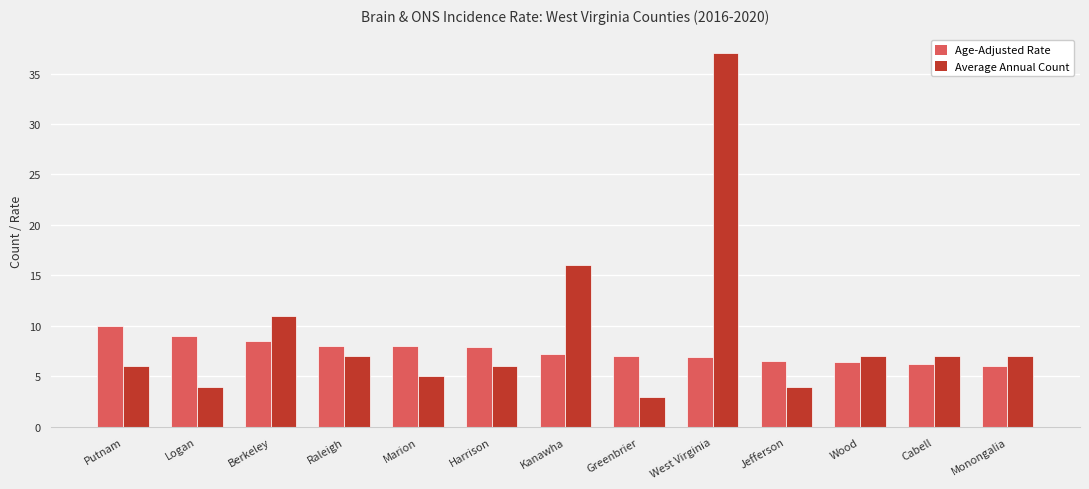

What is the maximum value for Age-Adjusted Rate?

10.0